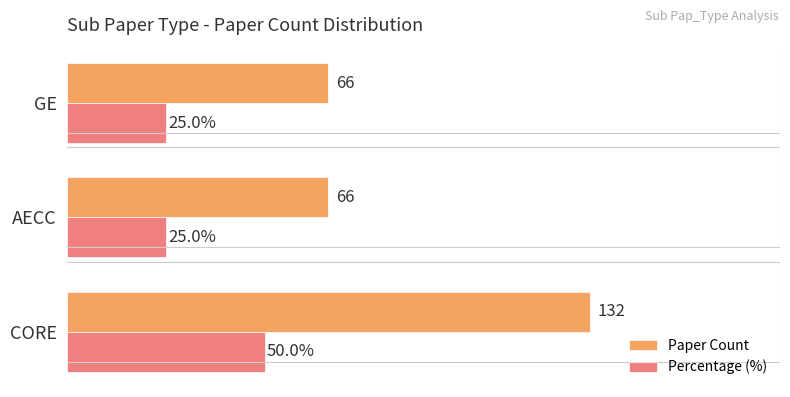

Rank the series by their maximum value, from lowest to highest.

Percentage (%), Paper Count